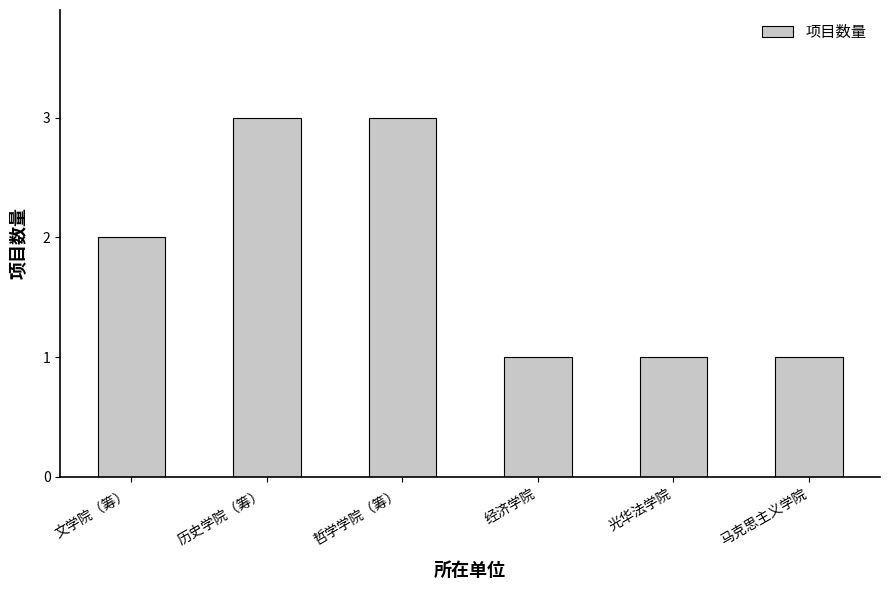

How many bars are there in total?

6